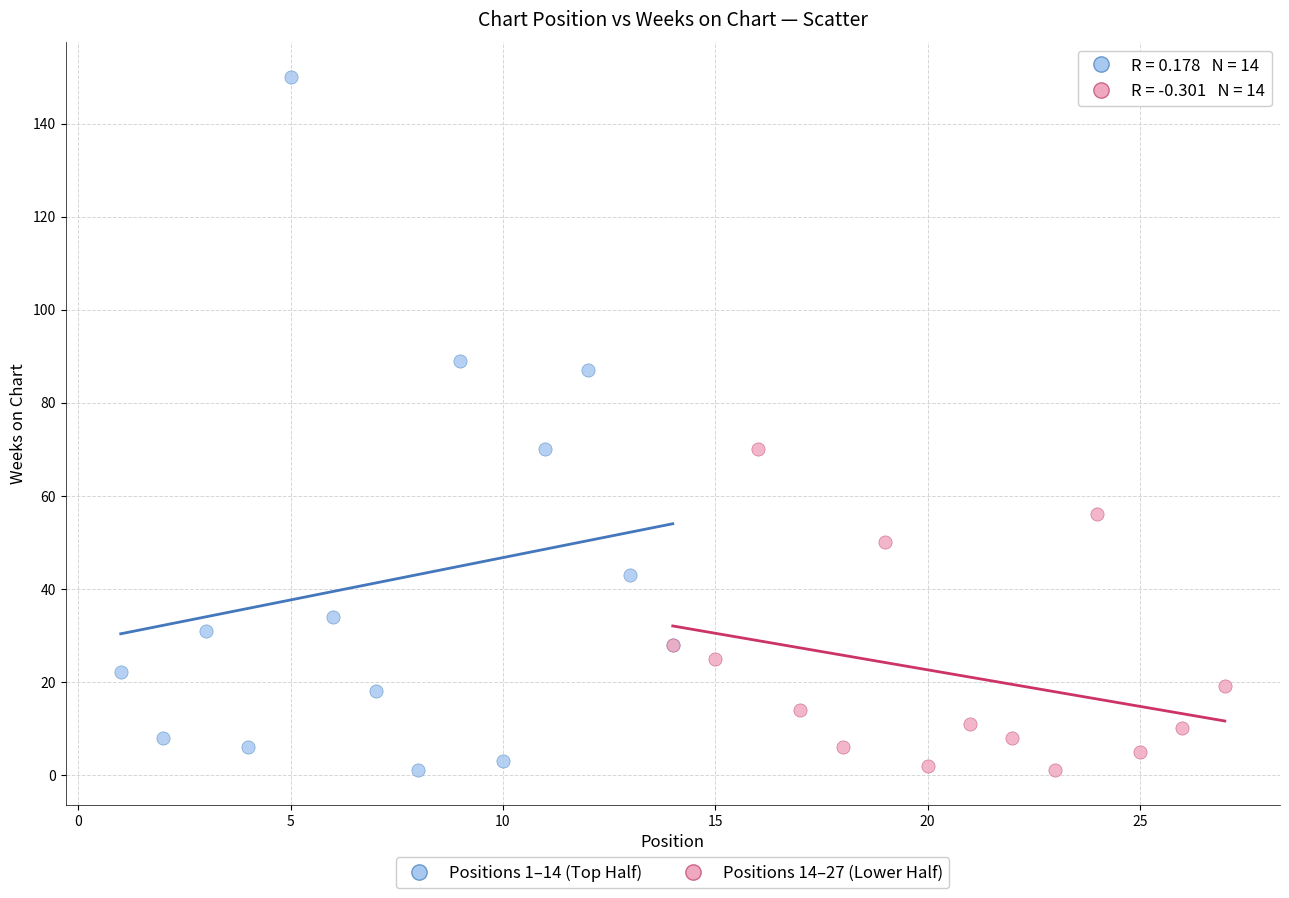

Which series has the widest spread of Y values?

Positions 1–14 (Top Half)